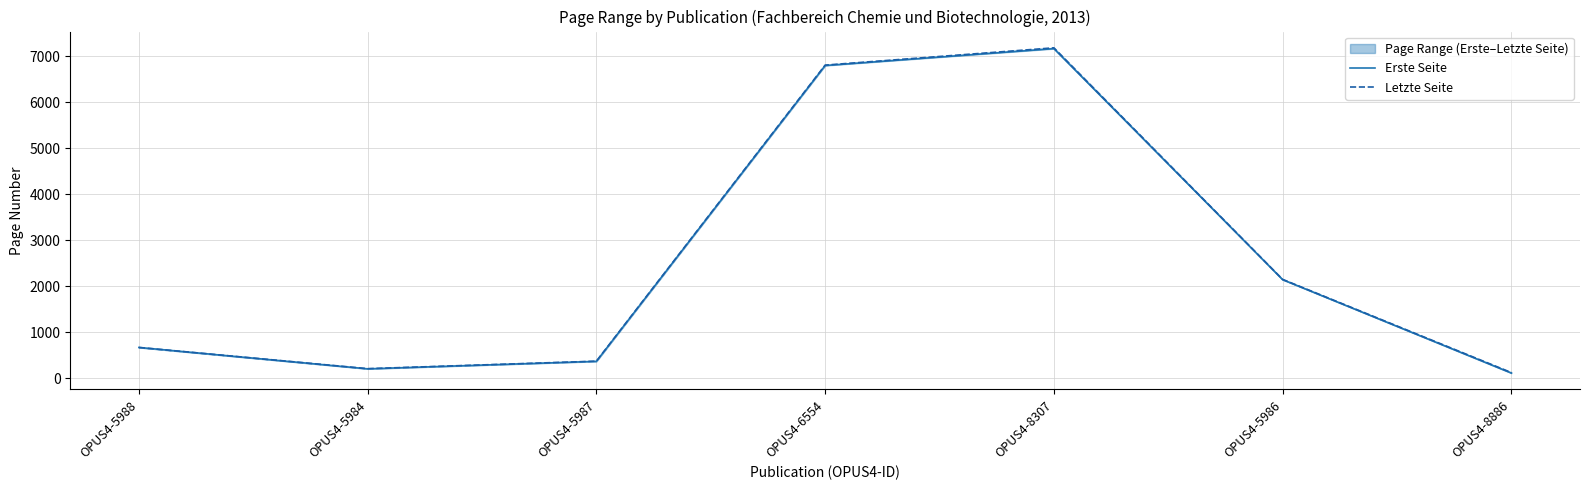

True or false: Erste Seite and Letzte Seite cross at least once.

False